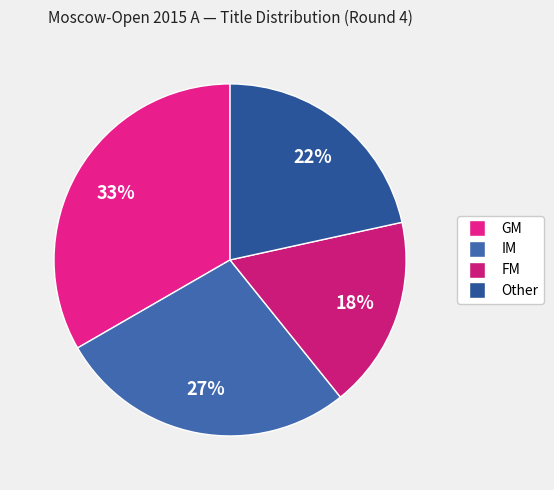

Does FM represent more than half of the total?

No